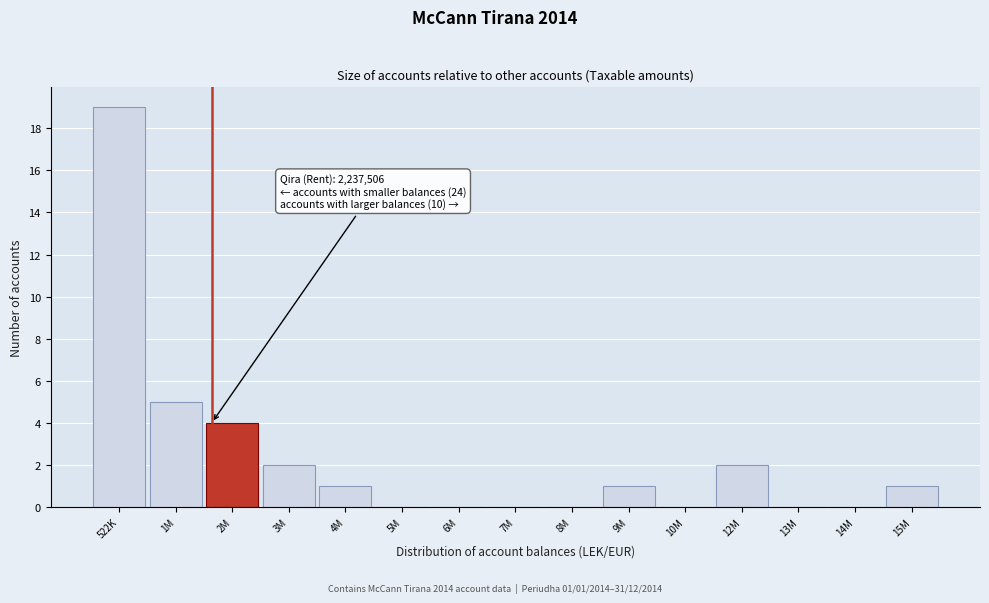

Reading left to right, transcribe all the data shown in this chart.

522K=19	1M=5	2M=4	3M=2	4M=1	5M=0	6M=0	7M=0	8M=0	9M=1	10M=0	12M=2	13M=0	14M=0	15M=1